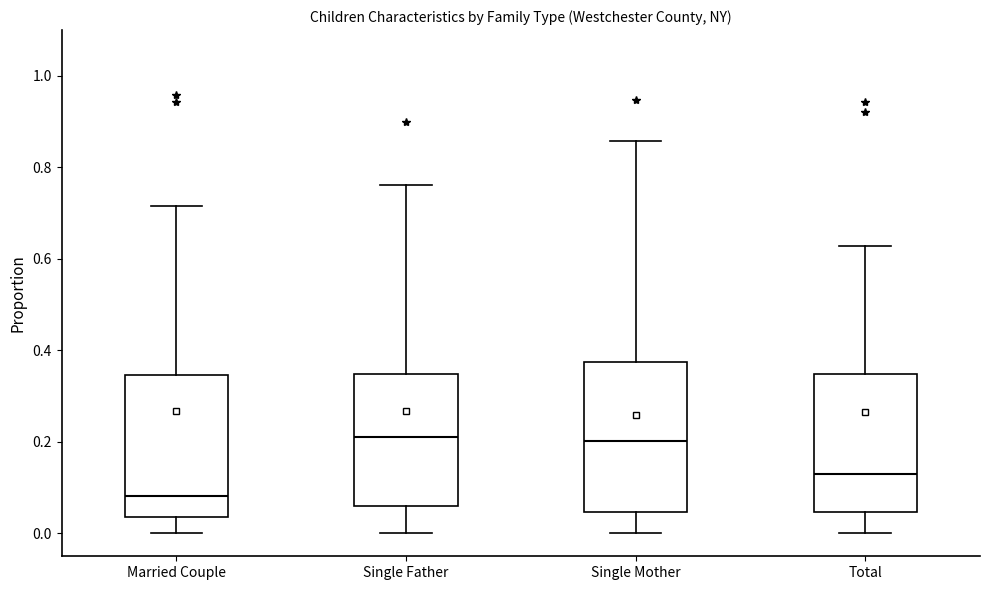

Where is the lower edge of the box for Single Mother on the y-axis? The values are not printed on the chart, so give them approximately, as read against the axis.

0.04